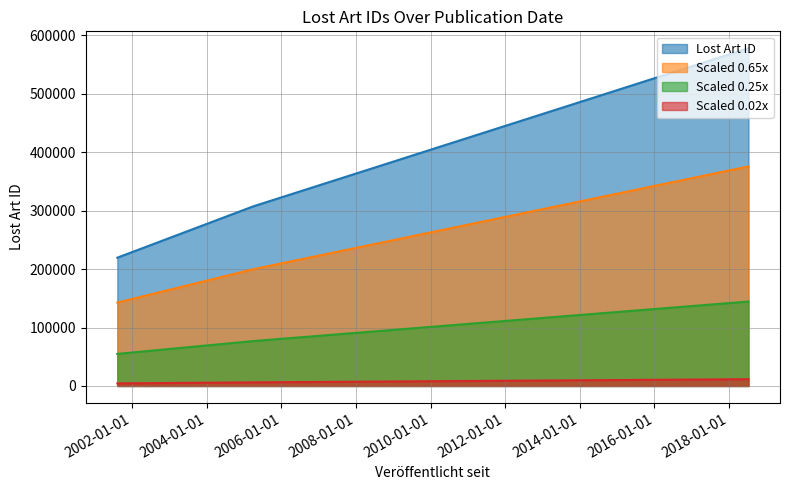

Is it true that the value at 2005-03-30 is 526687?

False